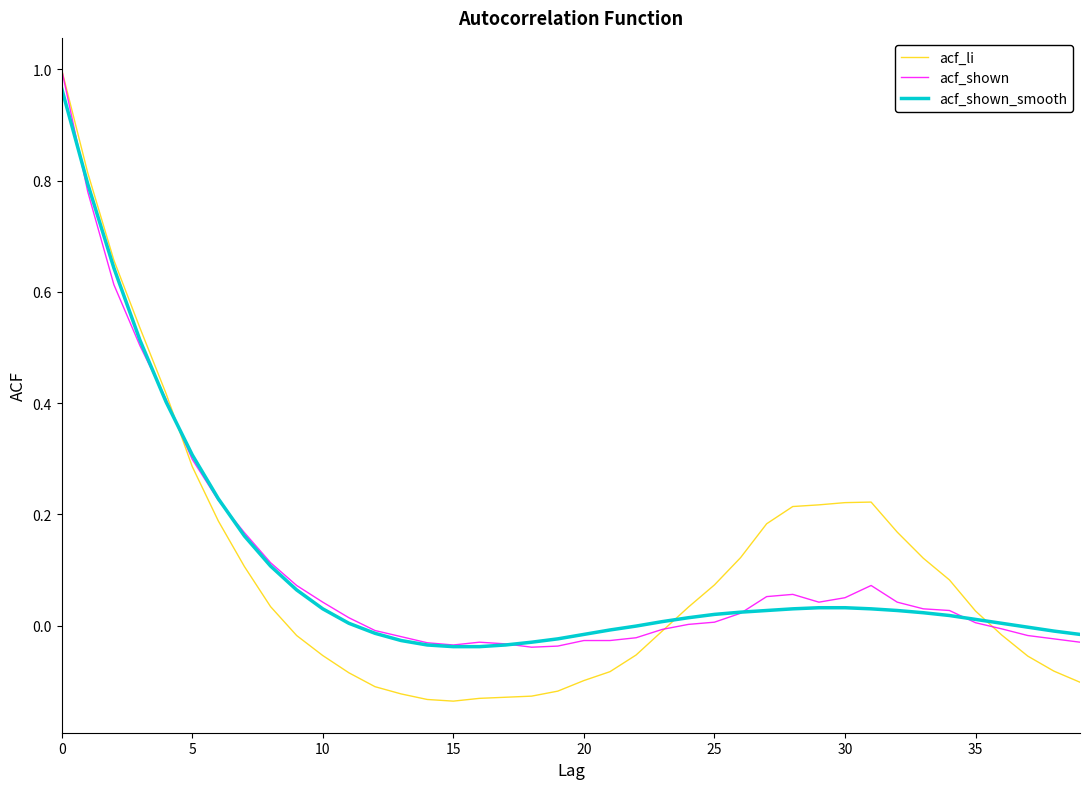

Which series has the largest range (max minus min)?

acf_li